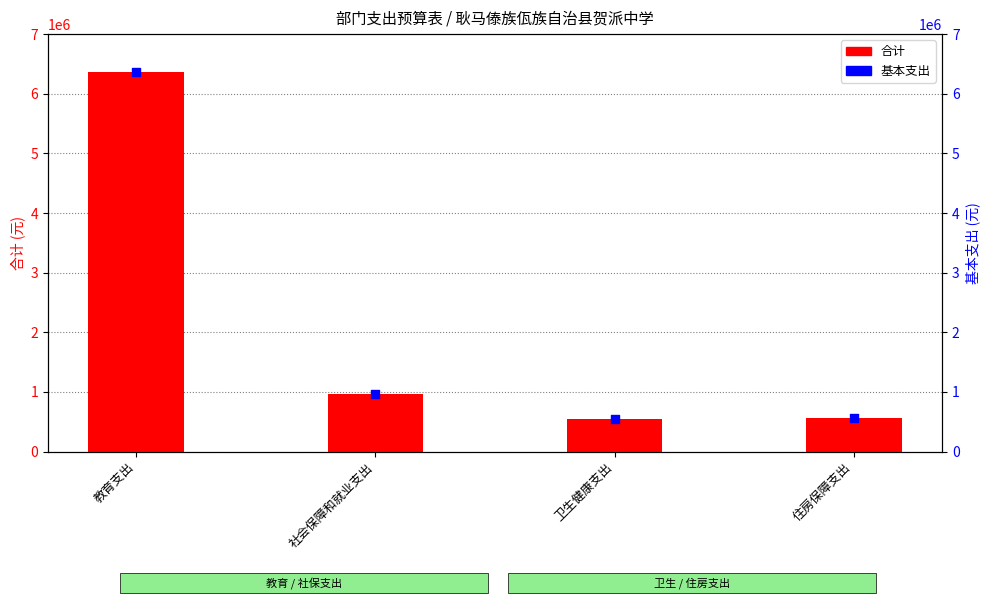

At which category is the sum across all series the highest?

教育支出